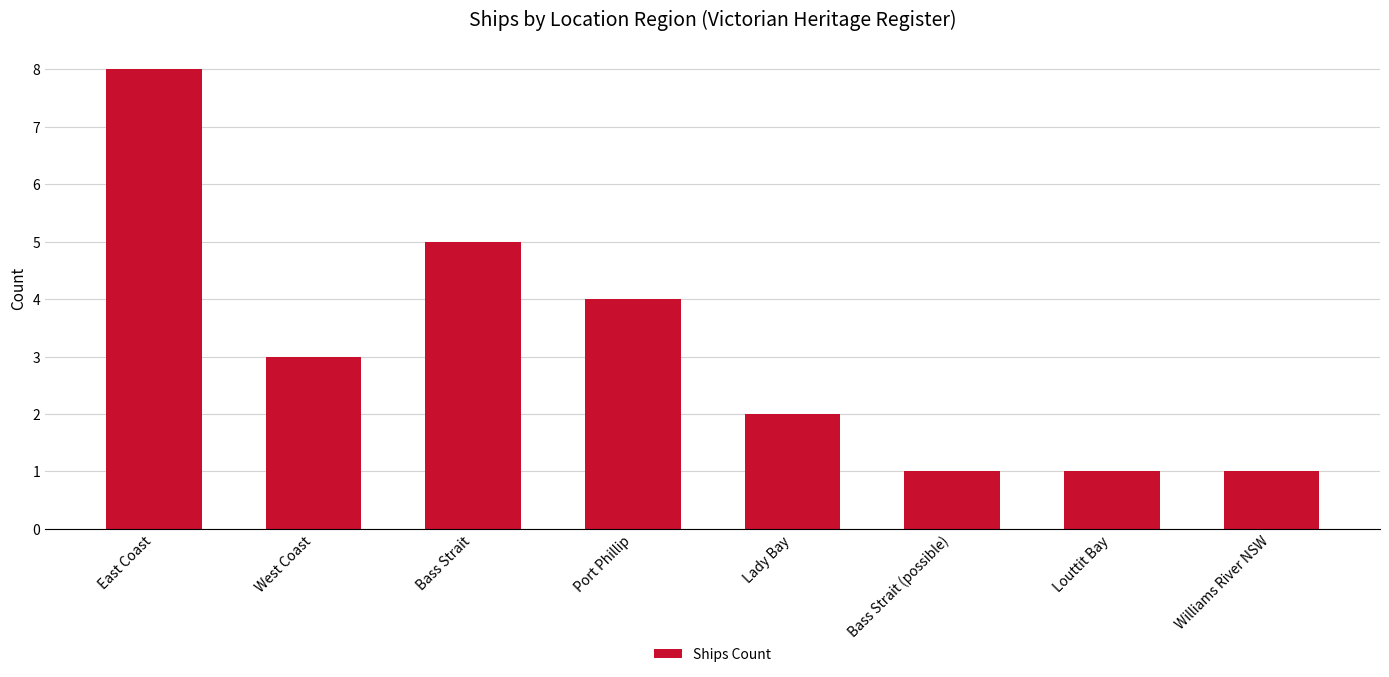

What is the change in value from Port Phillip to Bass Strait (possible)?

-3